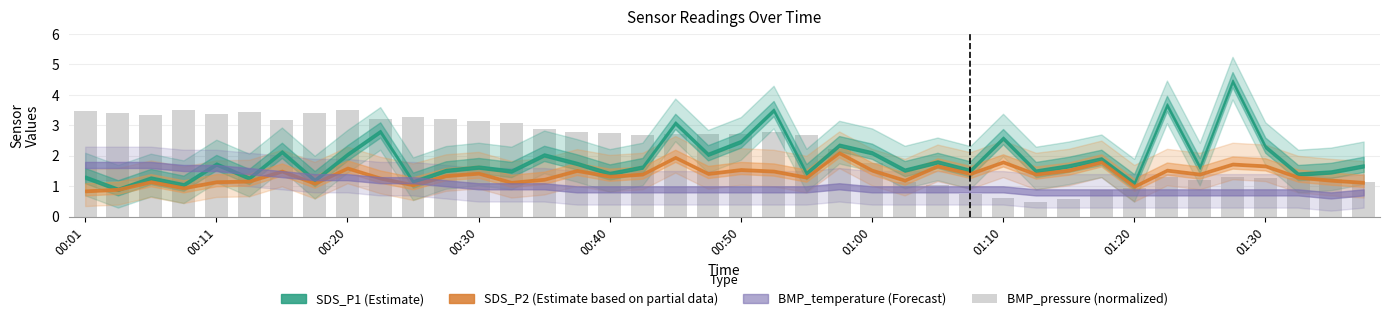

How many distinct data groups are displayed?

1